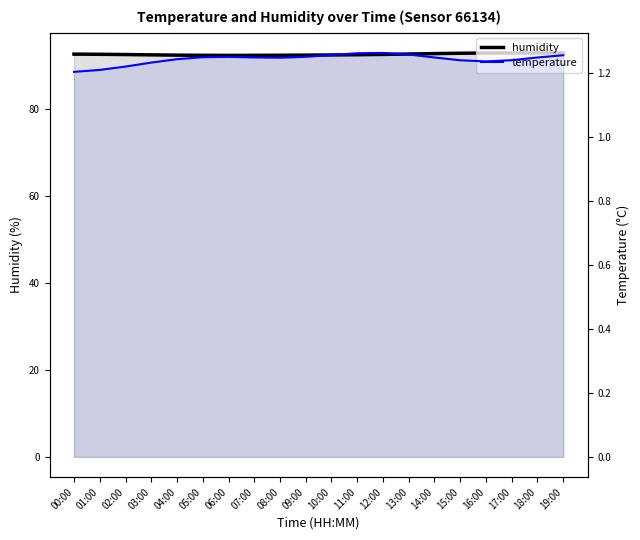

True or false: temperature and humidity intersect in this chart.

False